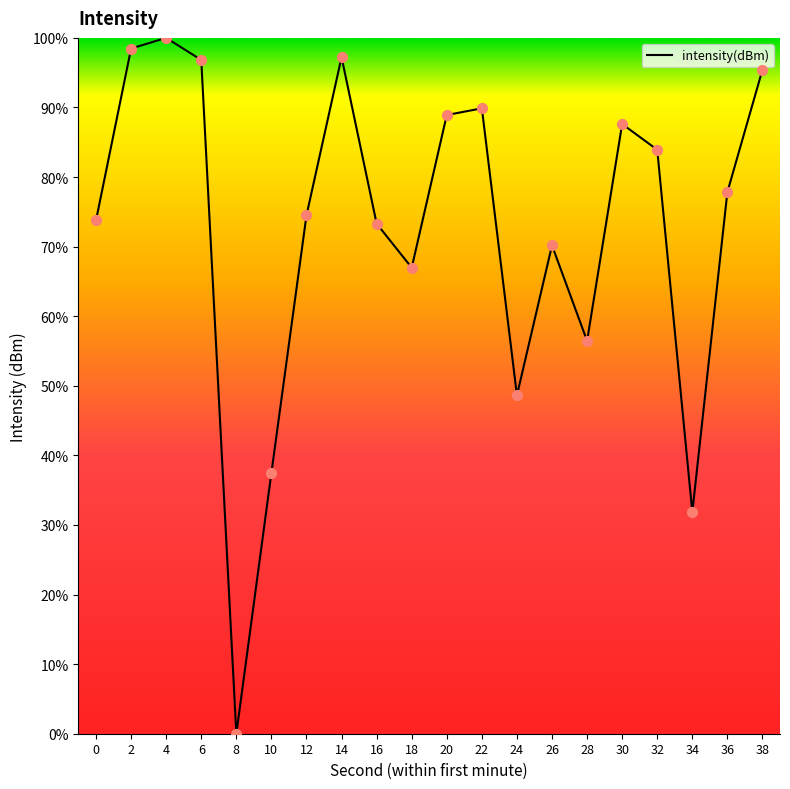

What is the change in value from 14 to 30?

-9.6